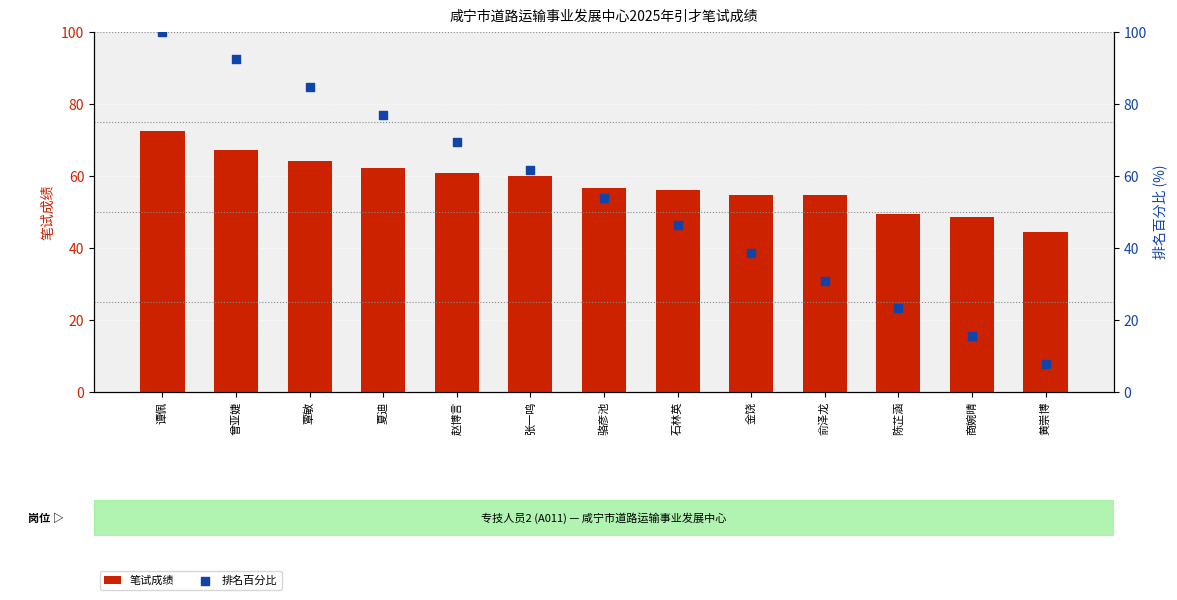

What are all the series names shown in the legend?

笔试成绩, 排名百分比